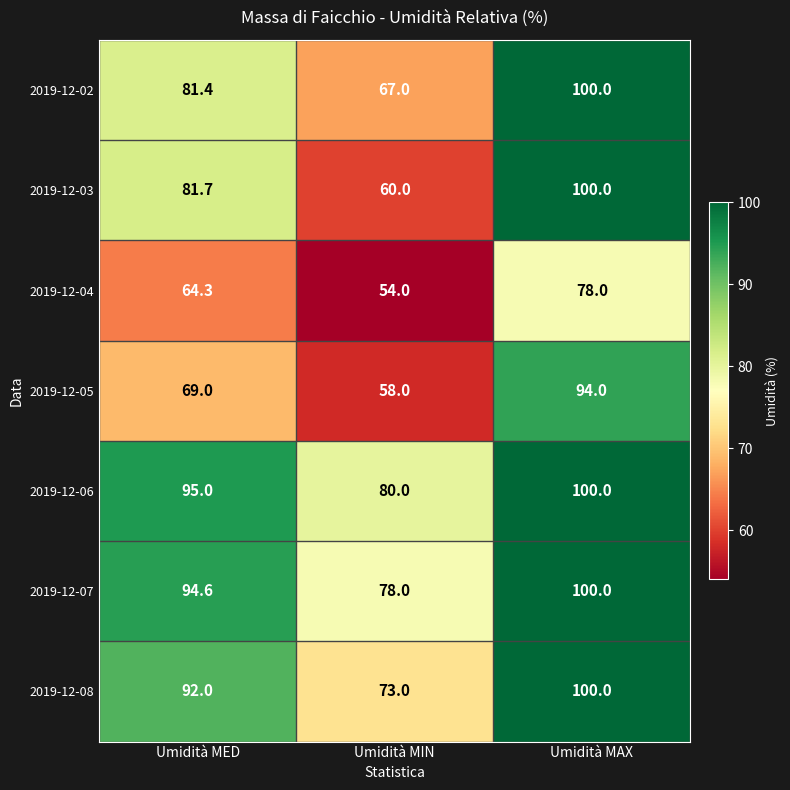

Rank the categories by 2019-12-02 value from highest to lowest.

Umidità MAX, Umidità MED, Umidità MIN